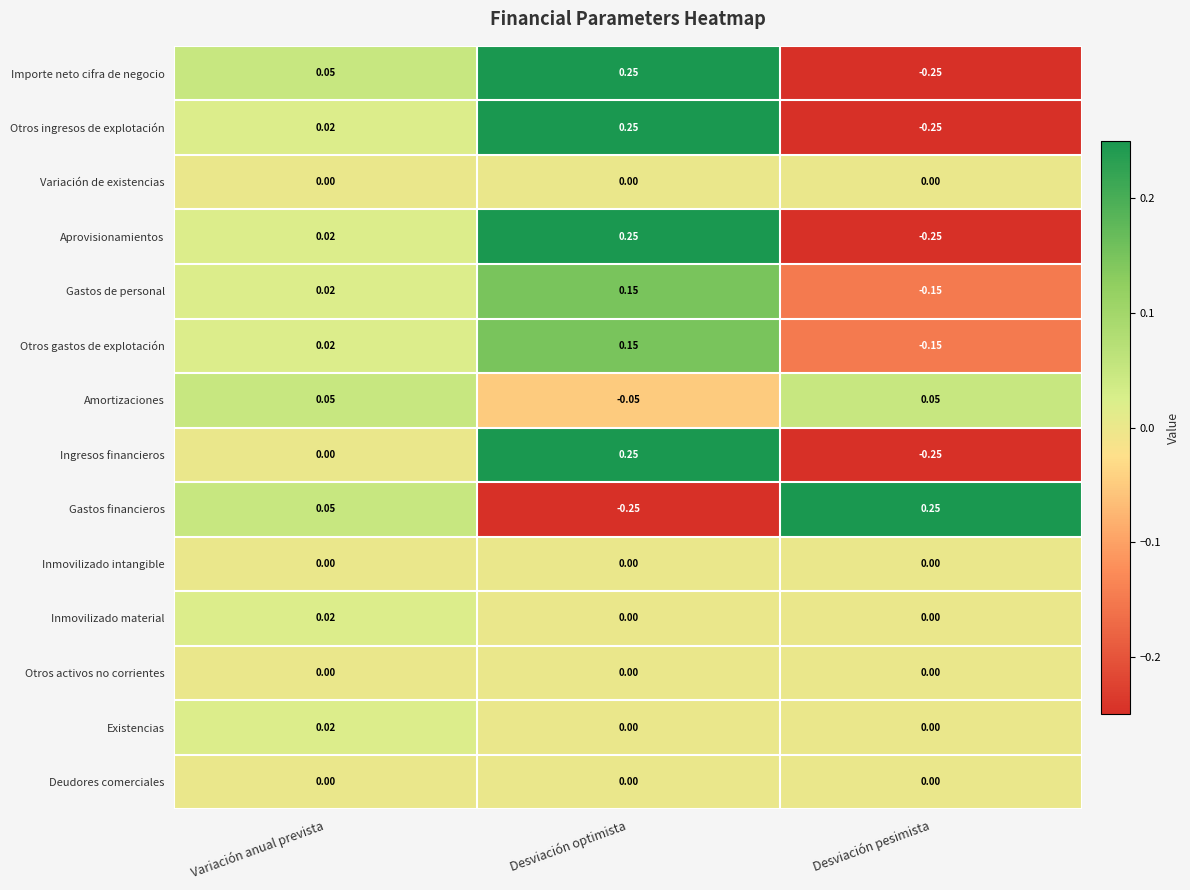

Is the value of Gastos financieros at Desviación pesimista greater than the value of Importe neto cifra de negocio at Desviación pesimista?

Yes